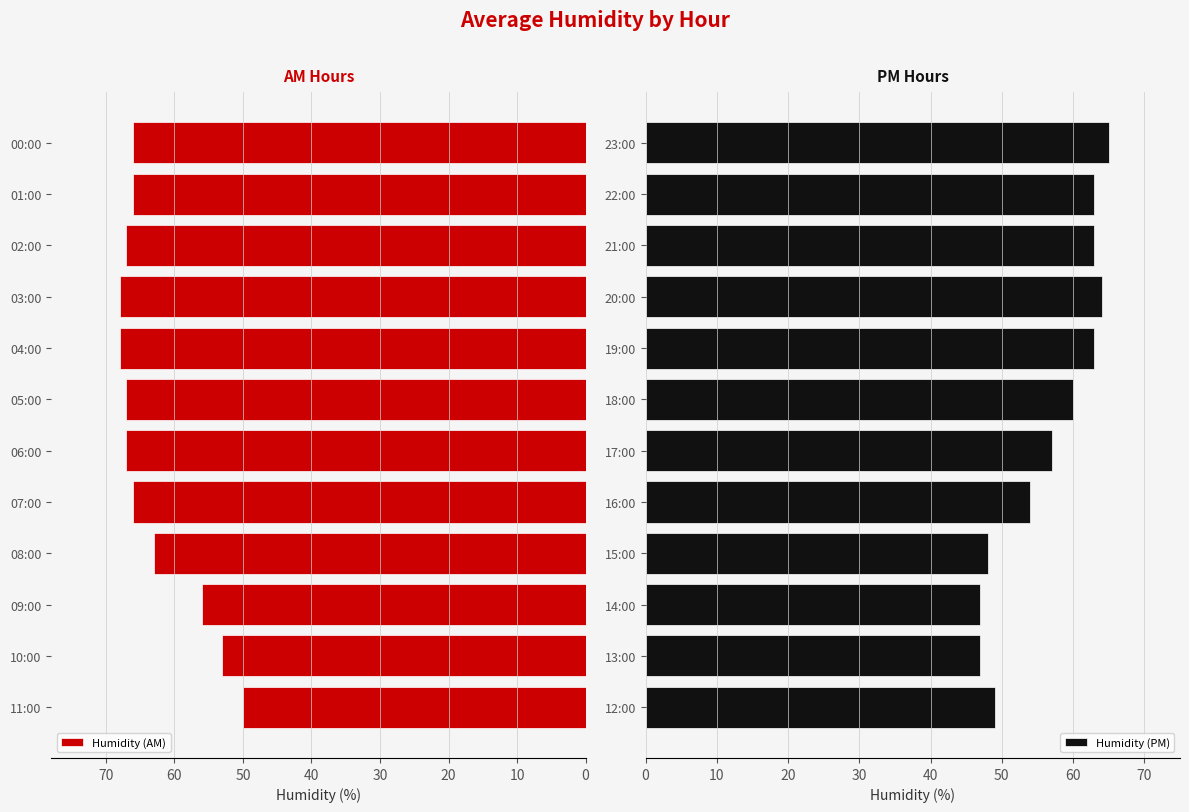

The Humidity (AM) series shows 26 at 07:00. True or false?

False